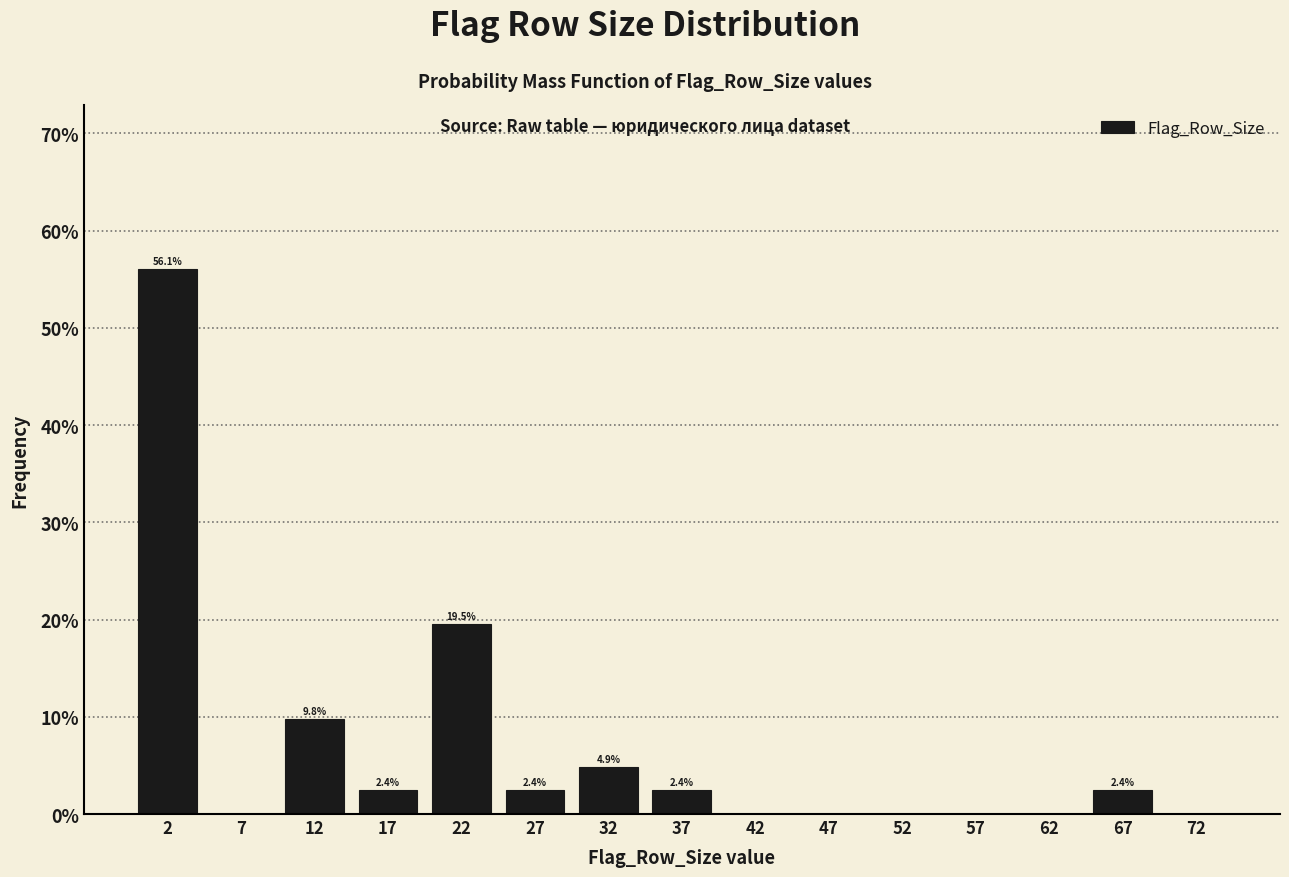

Which range on the x-axis has the tallest bar?

0 to 5